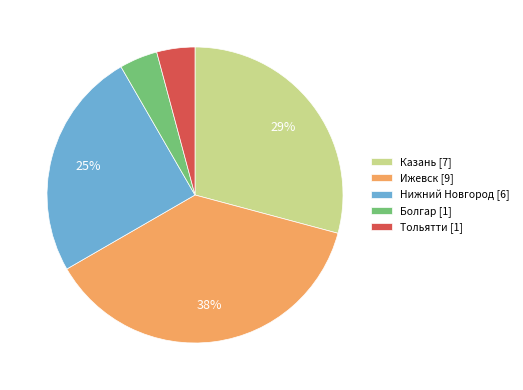

The Тольятти slice represents 11% of the pie. True or false?

False